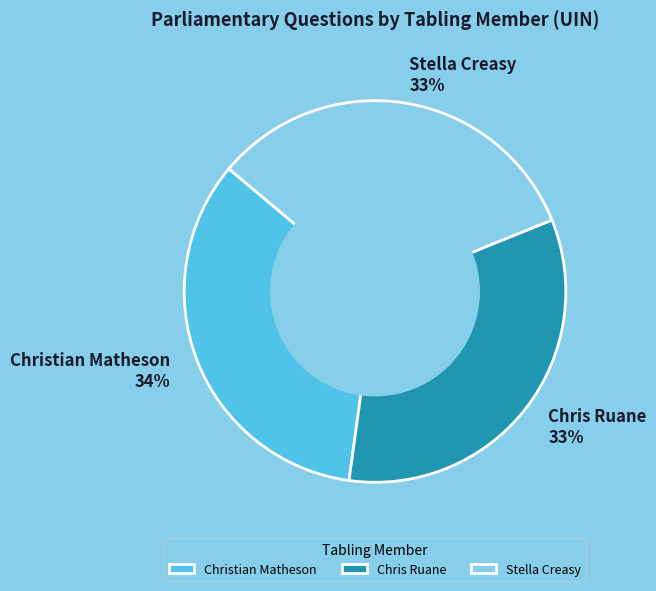

What percentage is the Stella Creasy slice, to the nearest percent?

33%